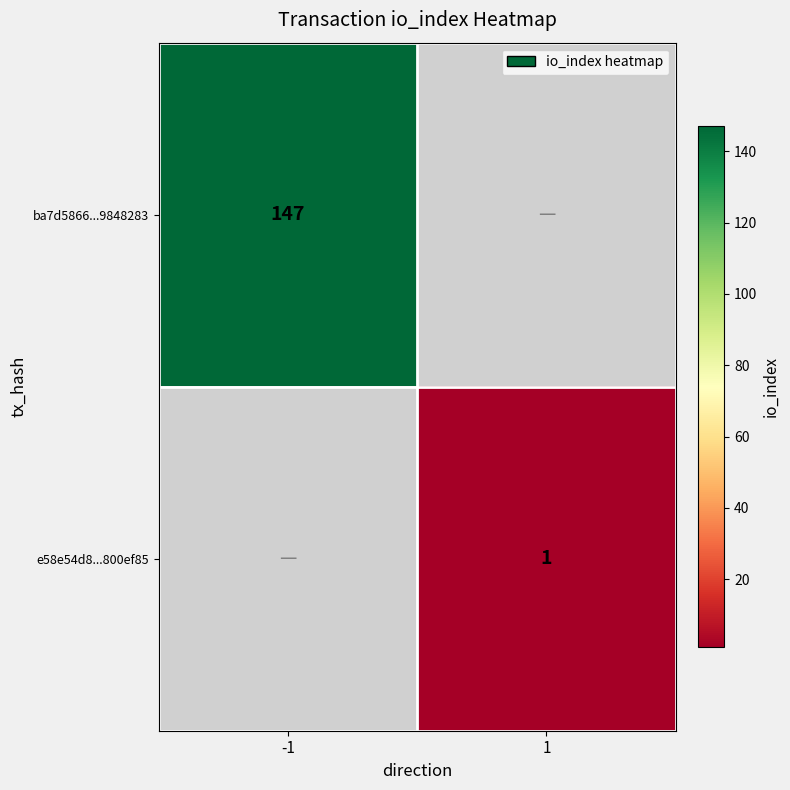

The ba7d5866...9848283 series shows 71.3 at -1. True or false?

False